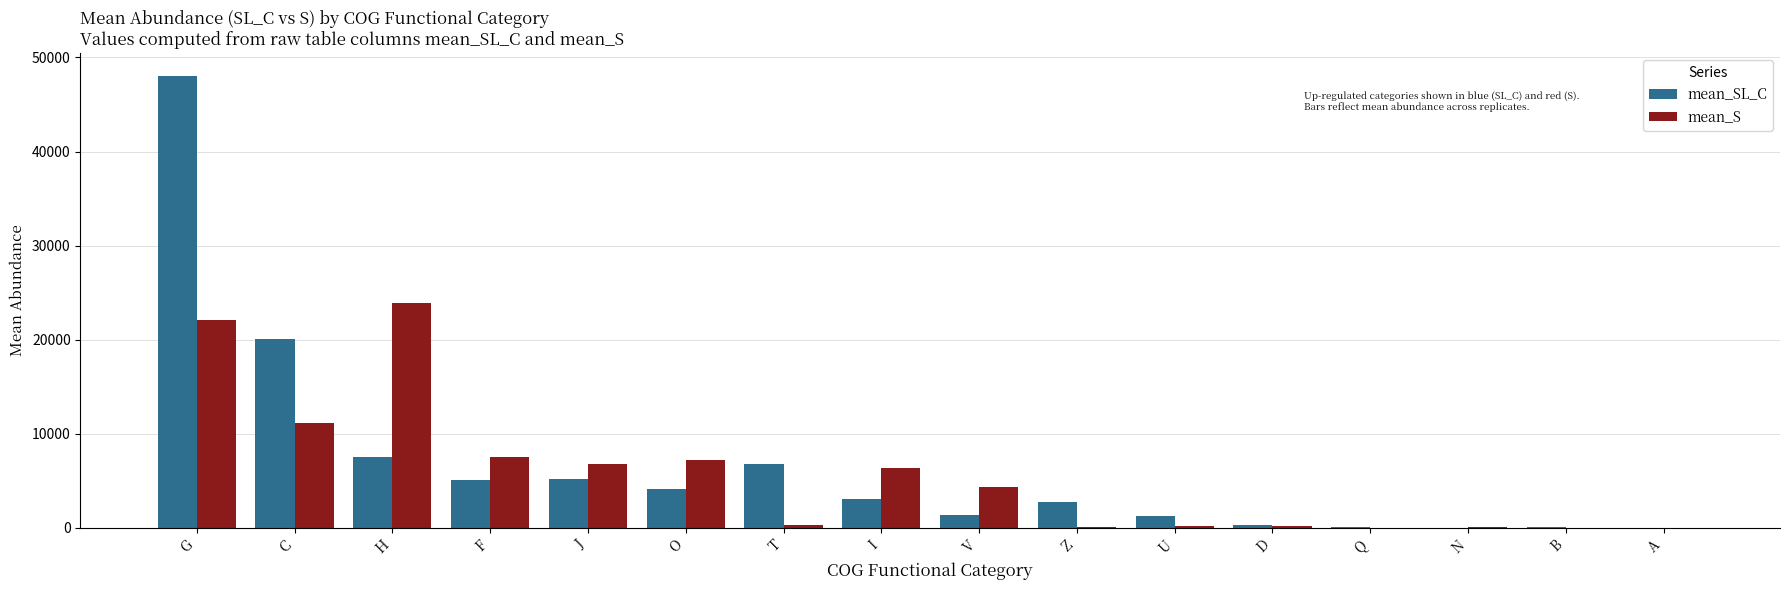

The mean_SL_C series shows 7.1 at A. True or false?

True